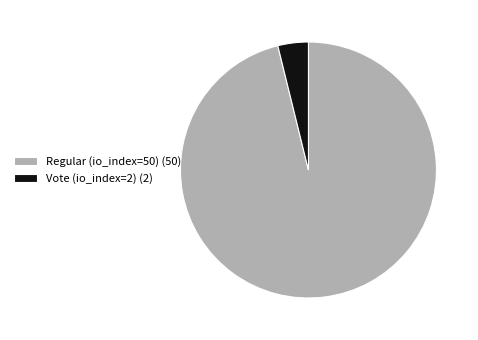

Rank the categories by value from lowest to highest.

Vote (io_index=2), Regular (io_index=50)